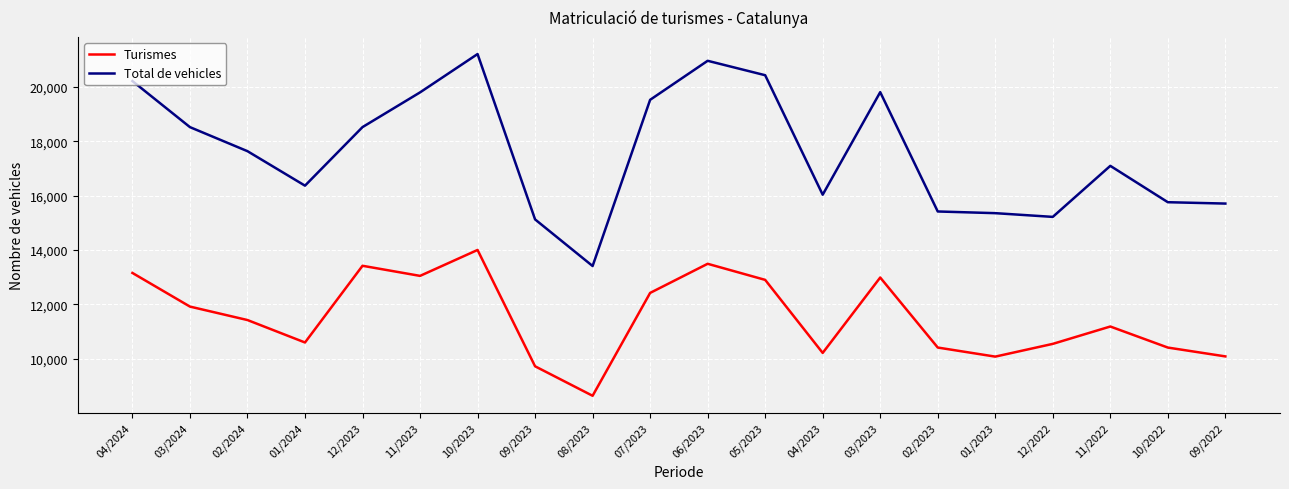

Read the Total de vehicles value at 02/2023.

15418